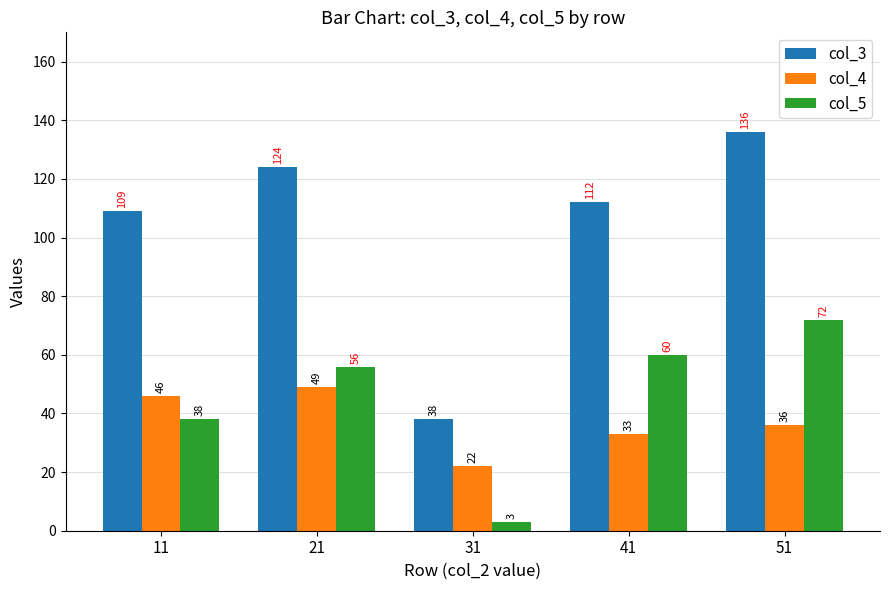

What are all the series names shown in the legend?

col_3, col_4, col_5